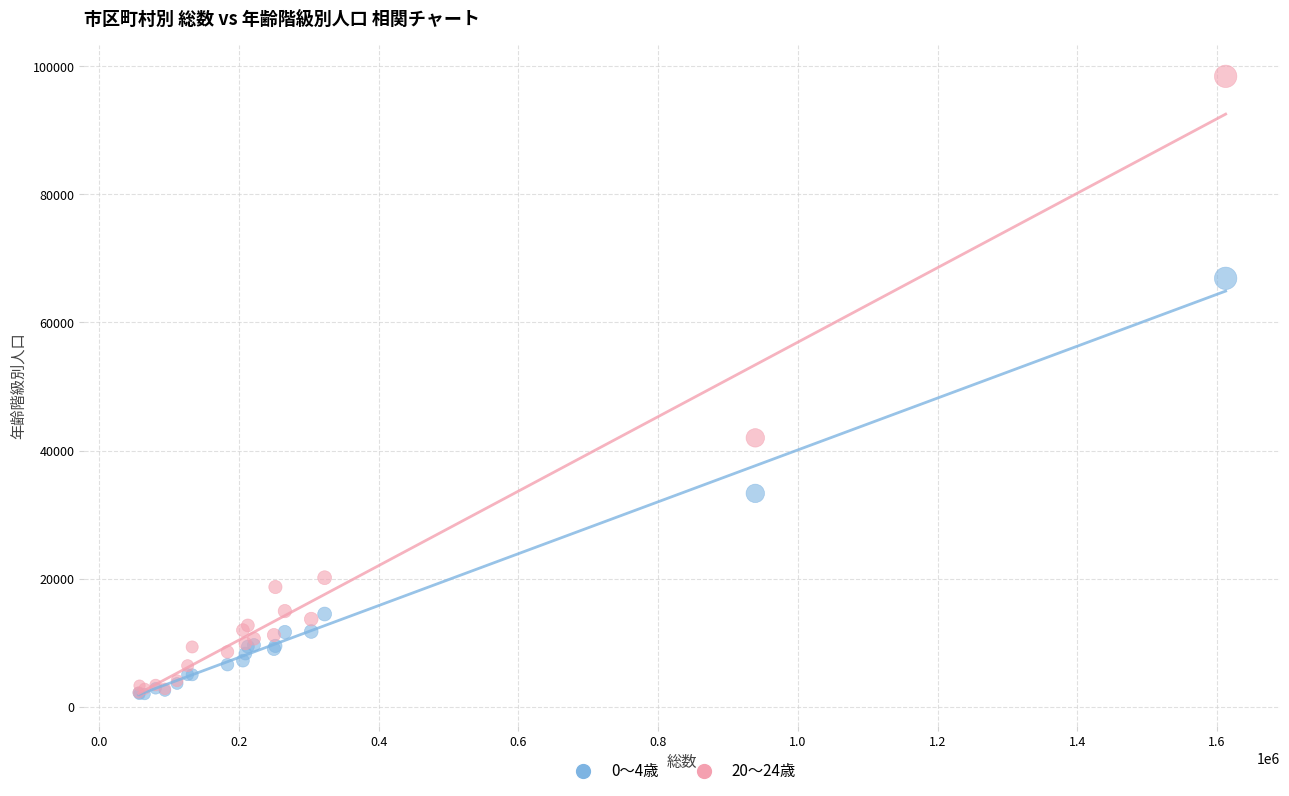

Across all series, what Y value is closest to 50203?

41981